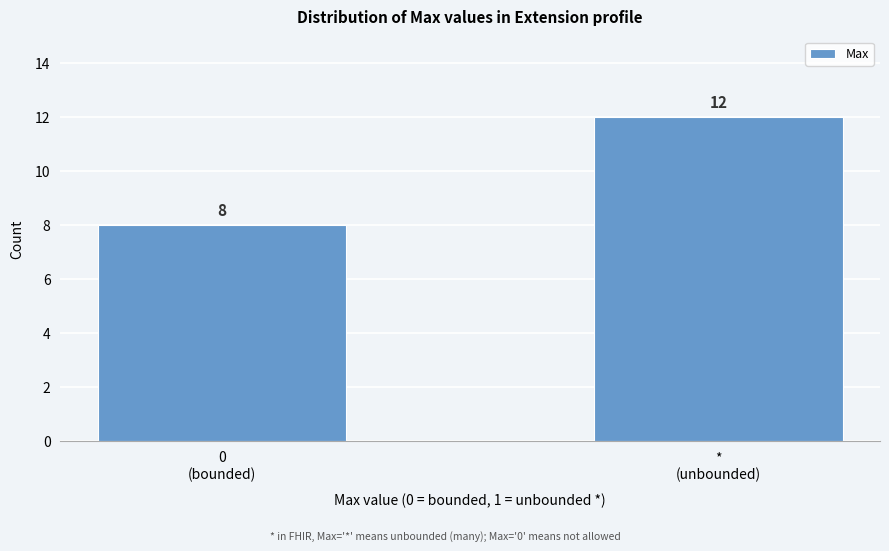

Reading left to right, transcribe all the data shown in this chart.

8	12